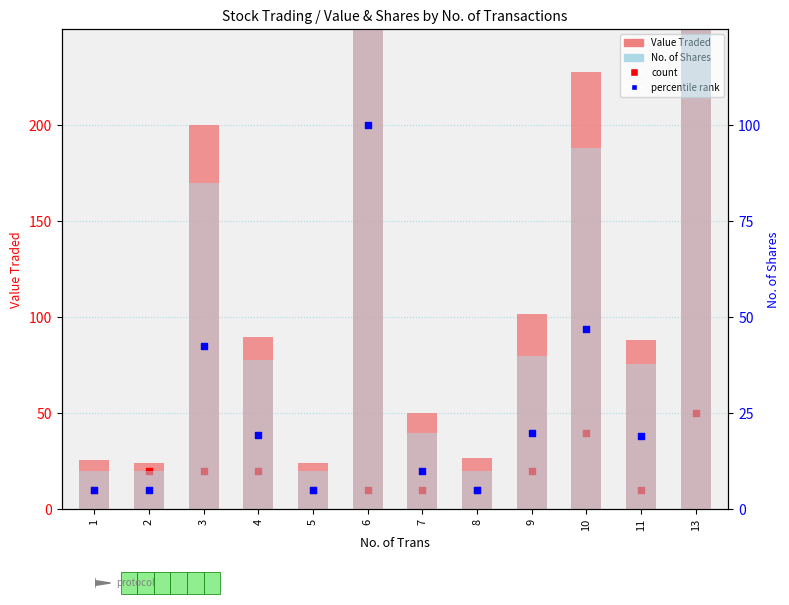

Is the value of Value Traded at 2 greater than the value of No. of Shares at 3?

No